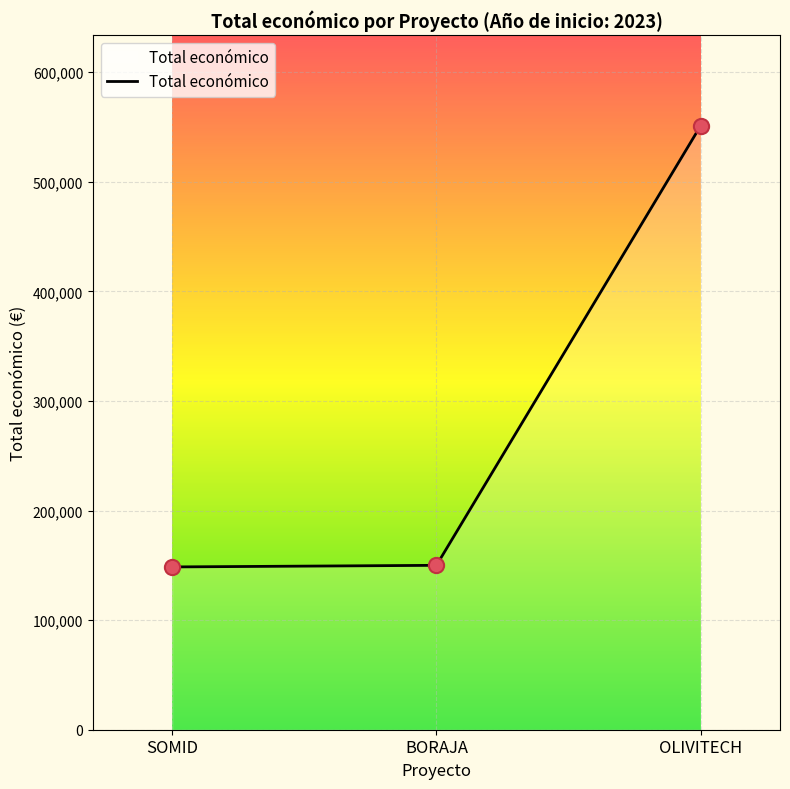

What is the lowest value of the Total económico series?

148534.0